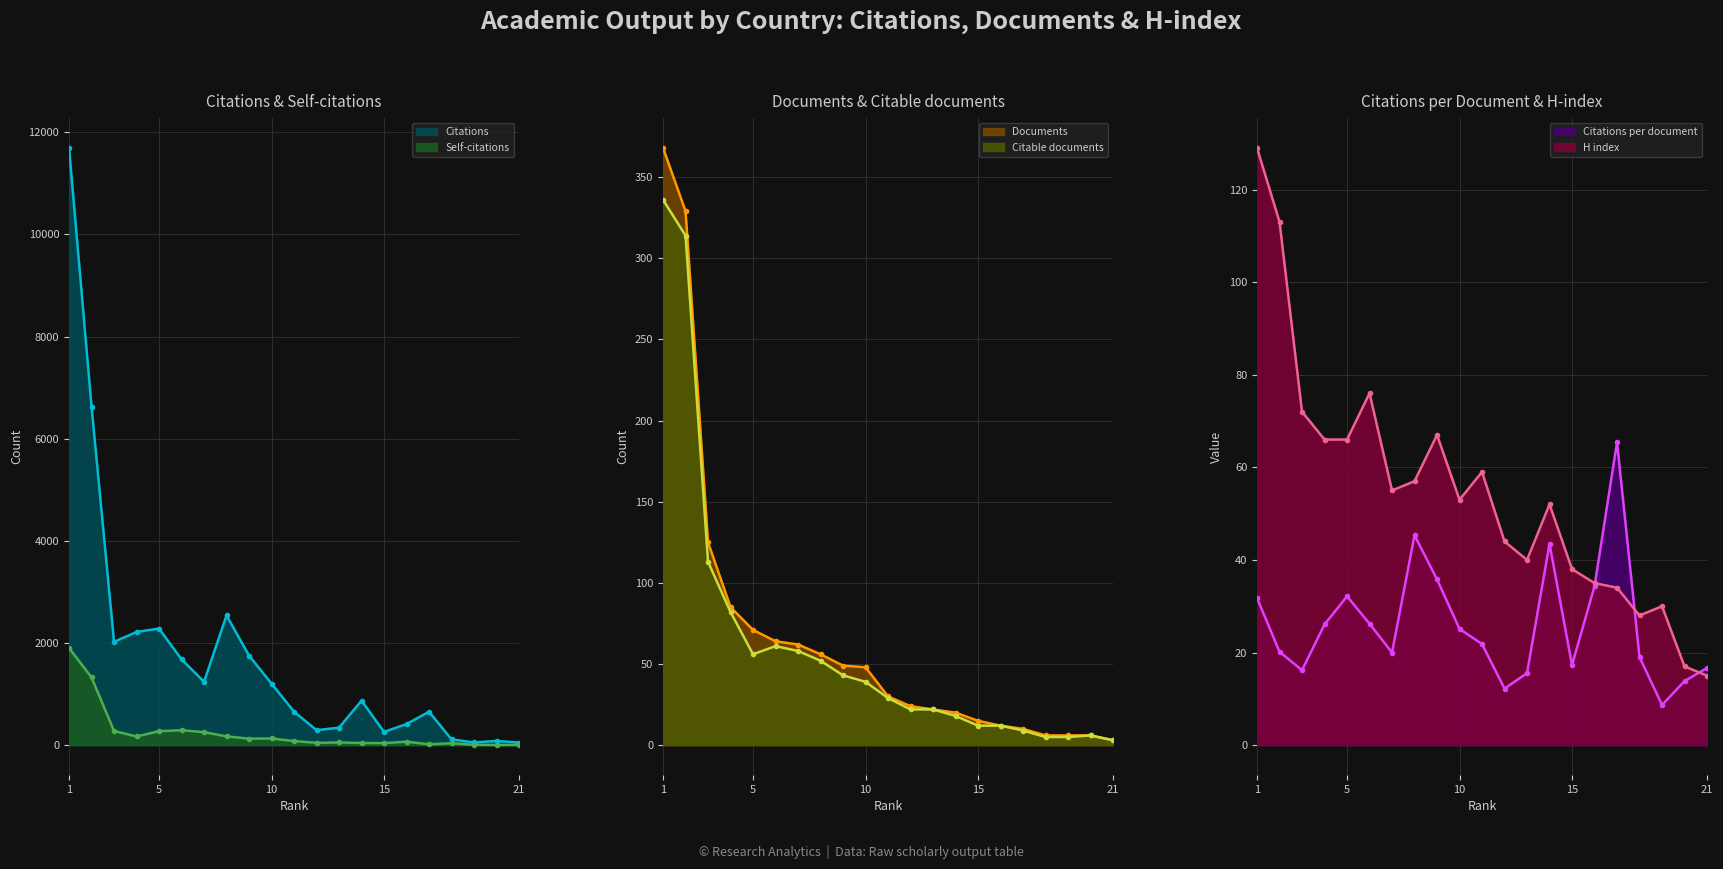

Where do Self-citations and Citations per document first cross each other?

13 and 14